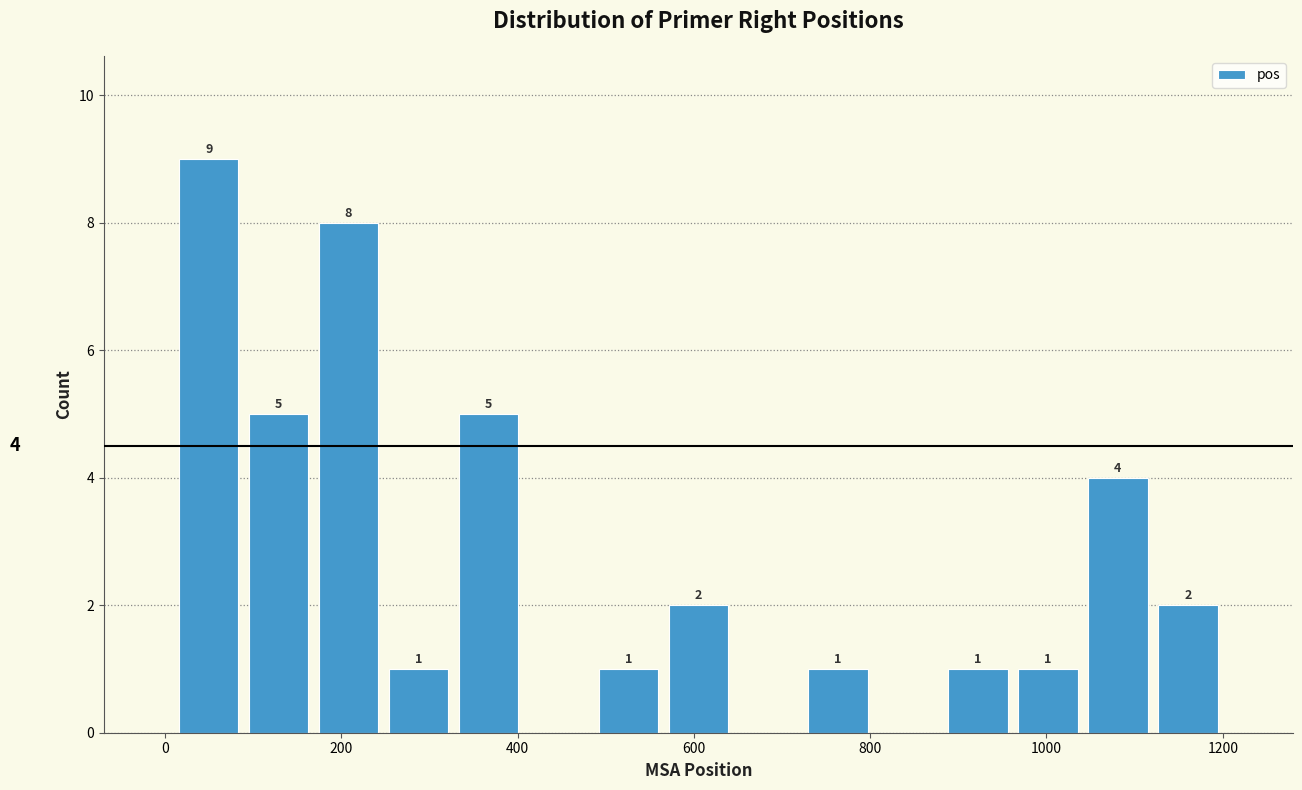

Around what value on the x-axis is the tallest bar? Give the approximate position of its centre, as read against the axis.

40